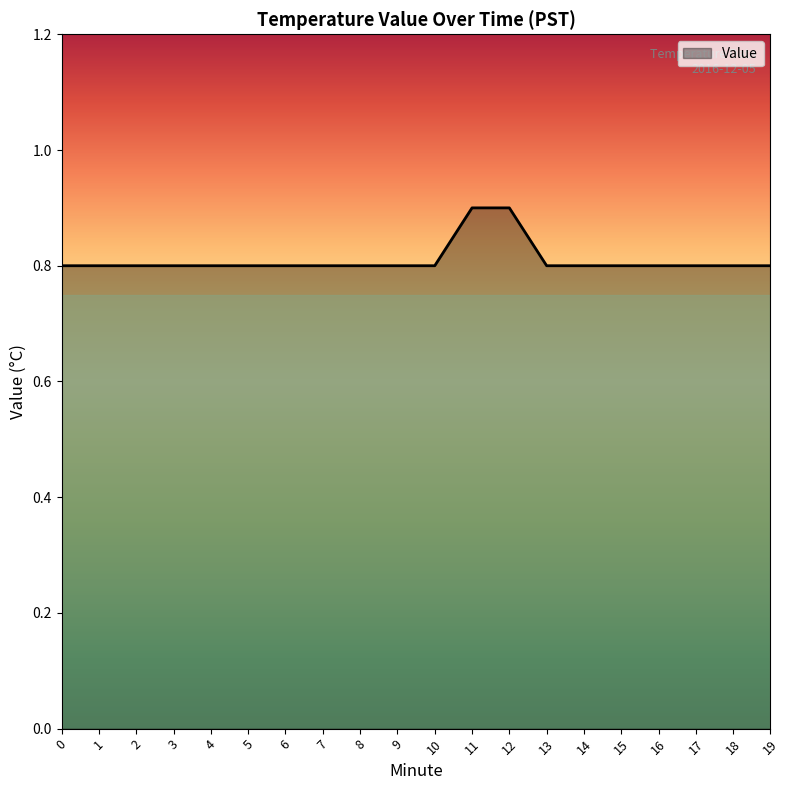

Reading left to right, transcribe all the data shown in this chart.

0=0.8	1=0.8	2=0.8	3=0.8	4=0.8	5=0.8	6=0.8	7=0.8	8=0.8	9=0.8	10=0.8	11=0.9	12=0.9	13=0.8	14=0.8	15=0.8	16=0.8	17=0.8	18=0.8	19=0.8